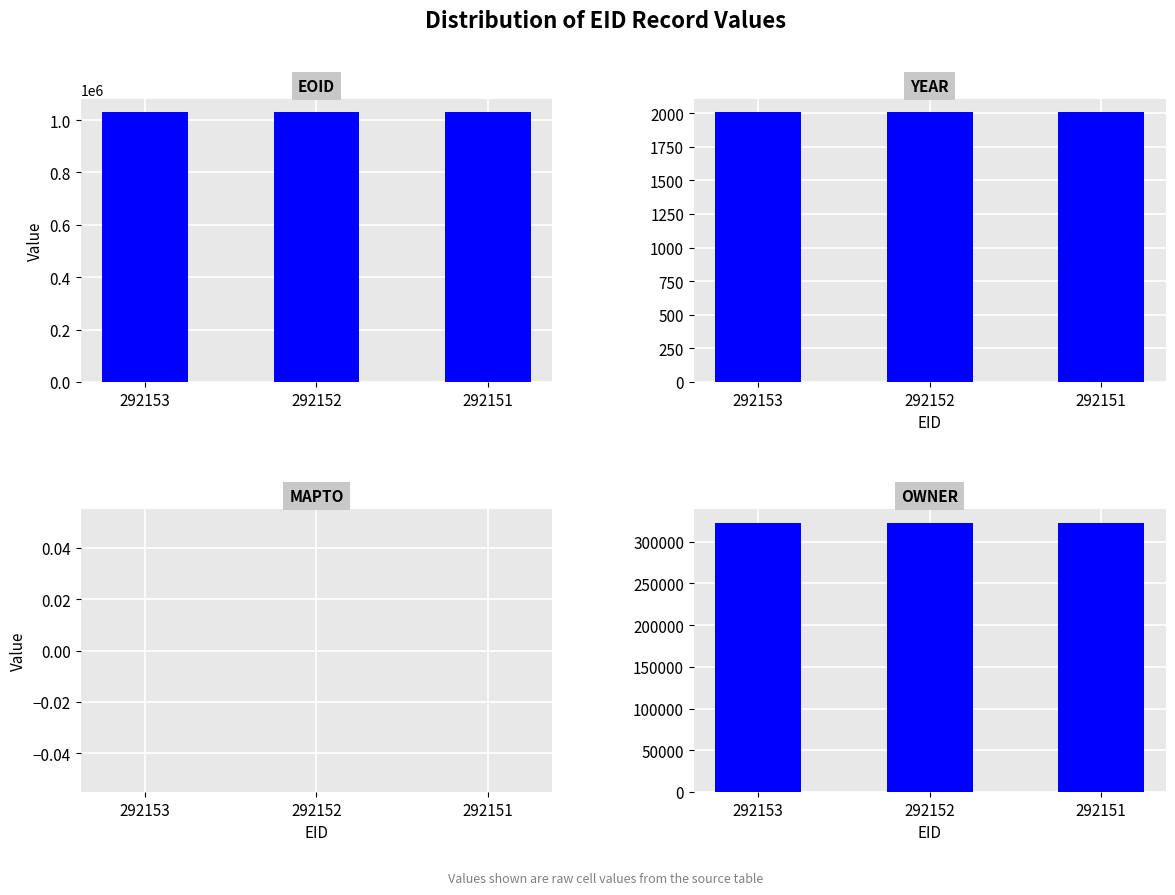

Reading left to right, list all the values displayed in this chart.

EOID: 292153=1029088	292152=1029089	292151=1029090
YEAR: 292153=2006	292152=2006	292151=2006
MAPTO: 292153=0	292152=0	292151=0
OWNER: 292153=323006	292152=323006	292151=323006